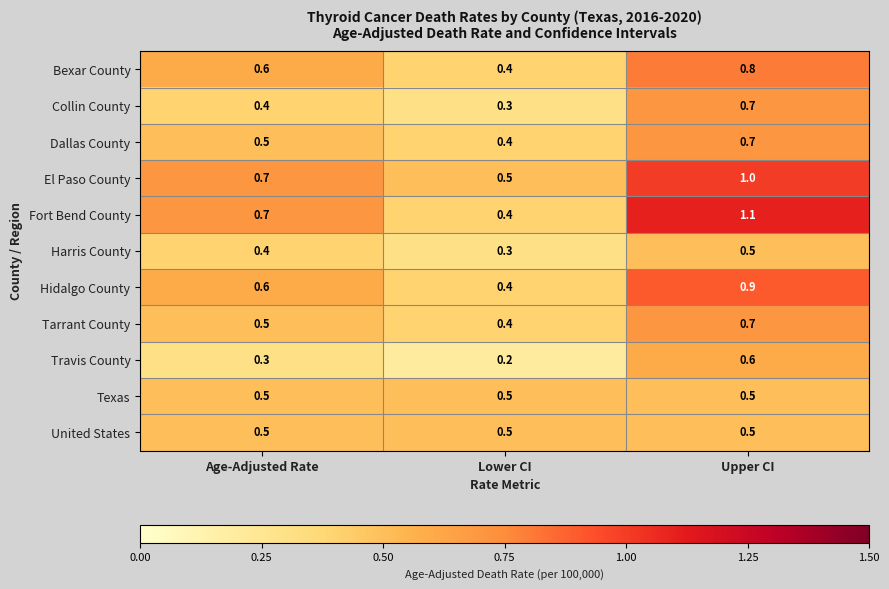

At how many categories does at least one series exceed 0?

3